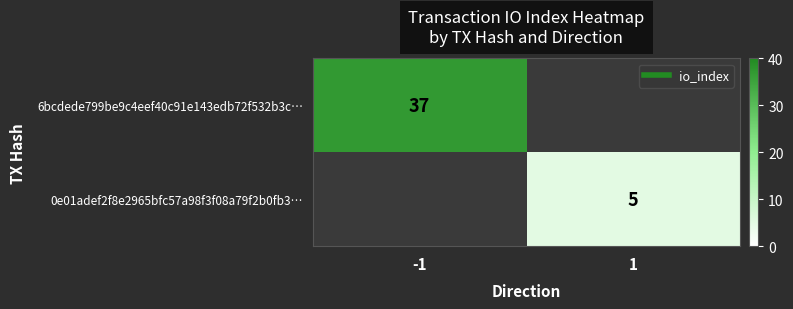

At how many categories does at least one series exceed 11?

1